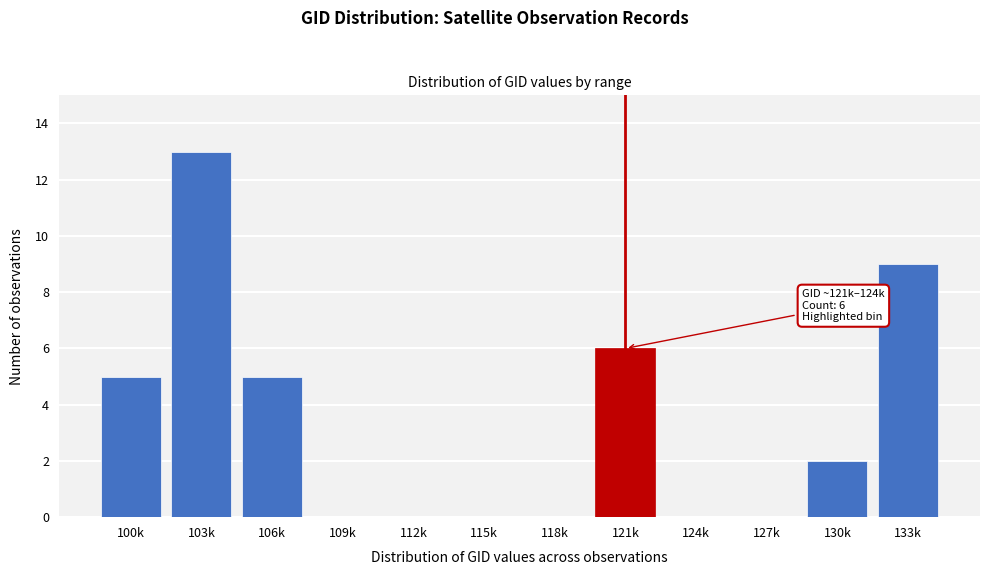

Reading right to left, what are all the values shown in this chart?

133k=9	130k=2	127k=0	124k=0	121k=6	118k=0	115k=0	112k=0	109k=0	106k=5	103k=13	100k=5